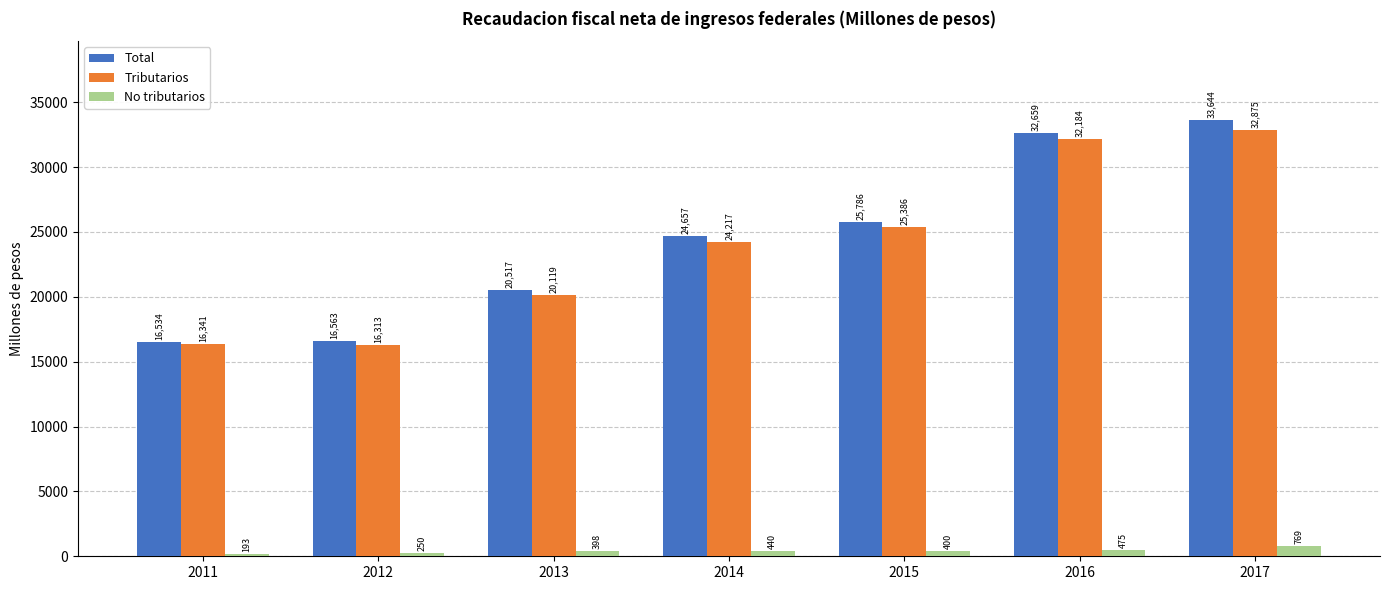

What is the approximate value of Tributarios at 2015?

25386.3